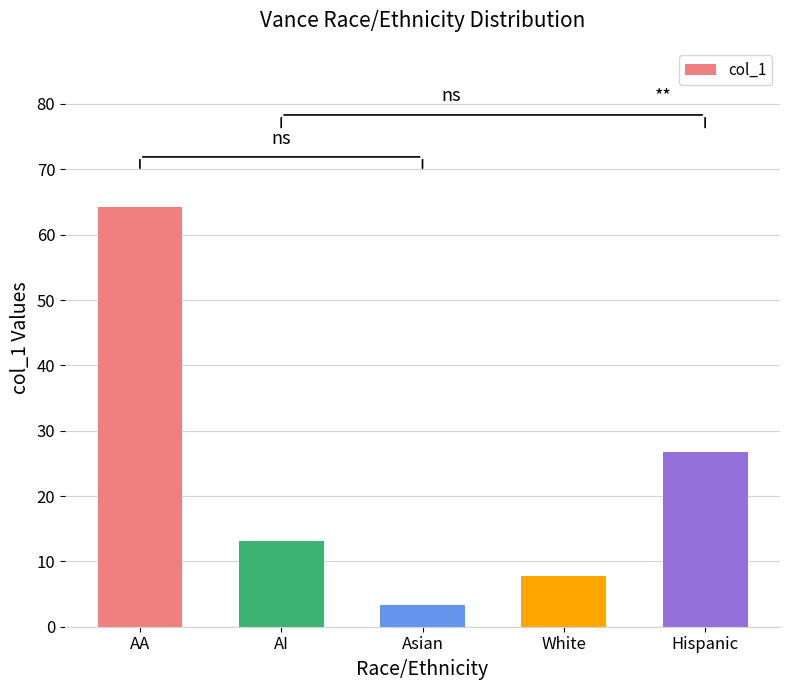

Is it true that the value at AA is 64.2?

True